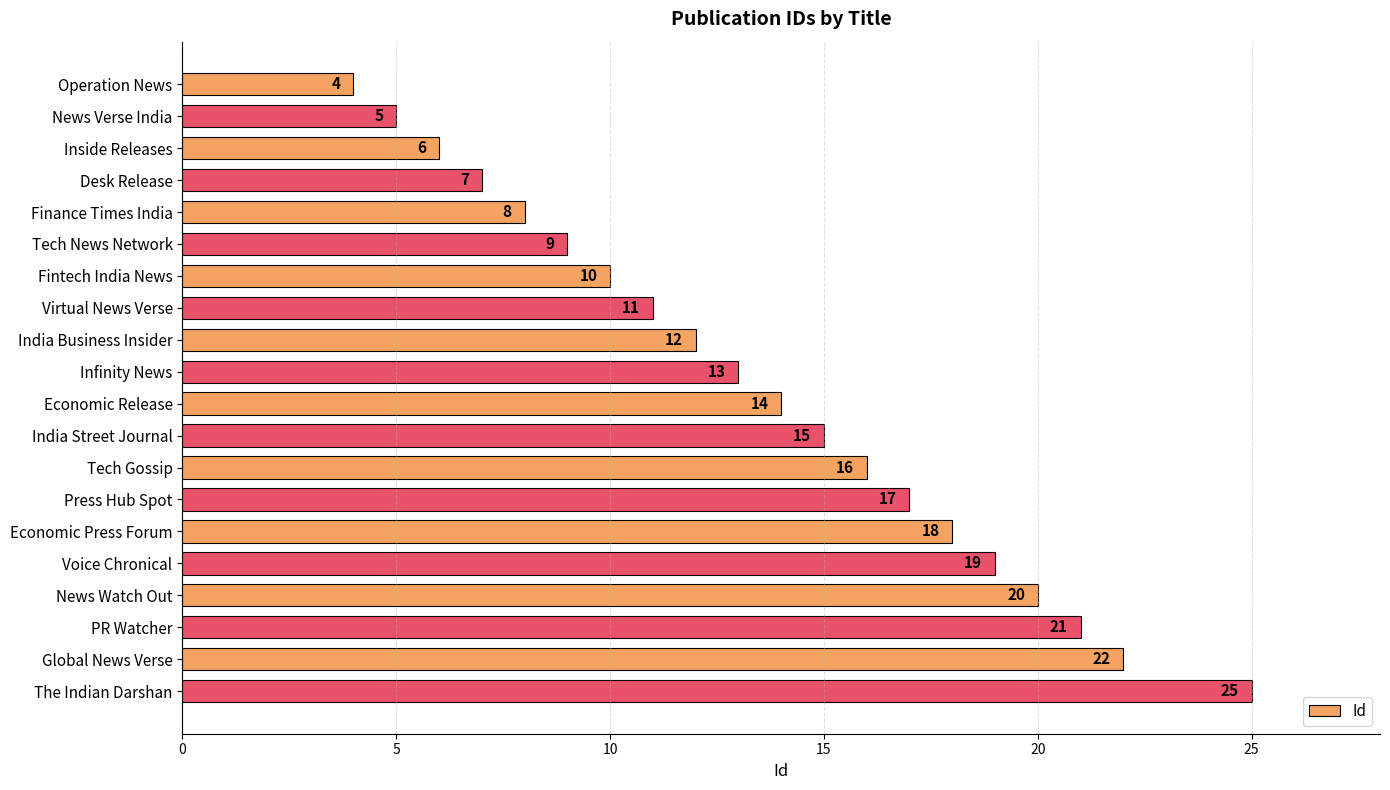

What is the difference between the maximum and second lowest values?

20